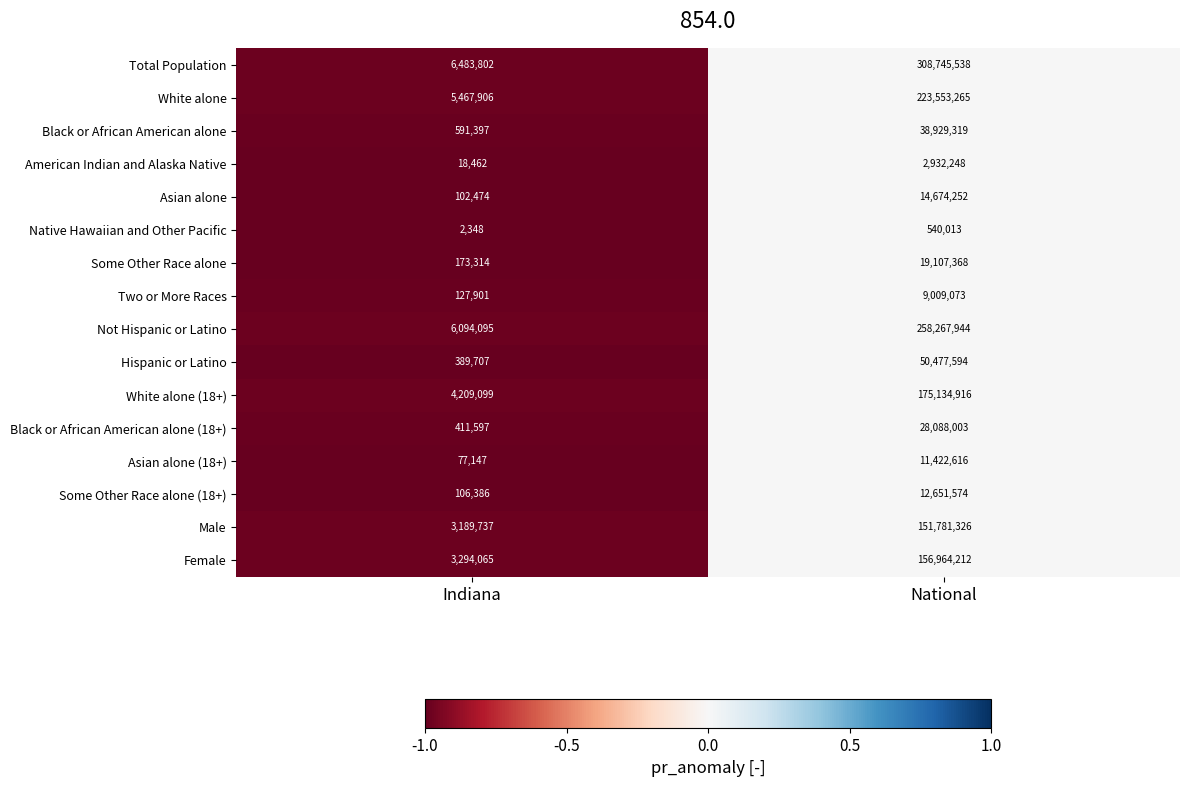

What value does the White alone series have at Indiana, to the nearest 100?

5467900